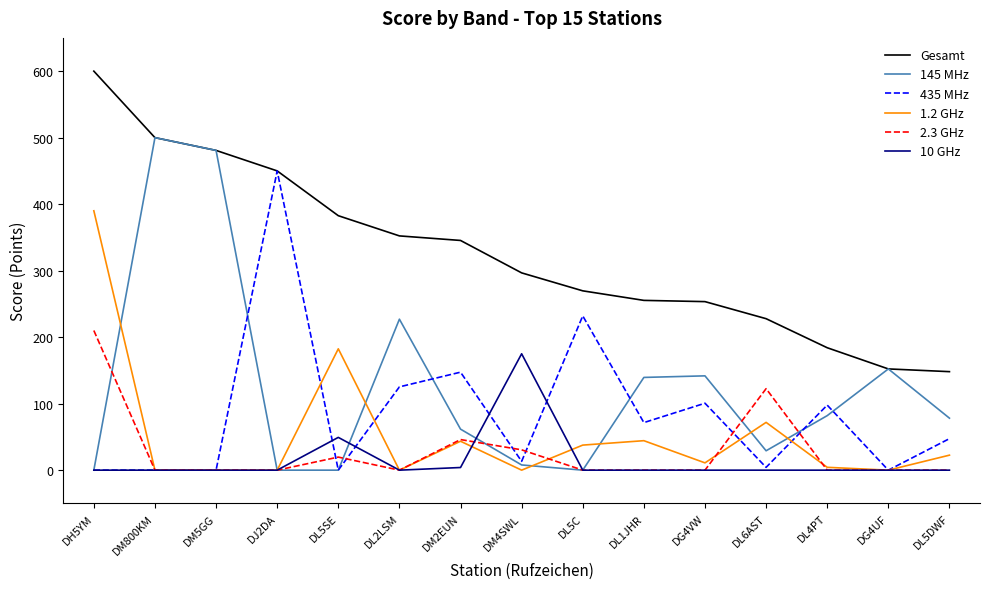

What is the minimum value for Gesamt?

148.1